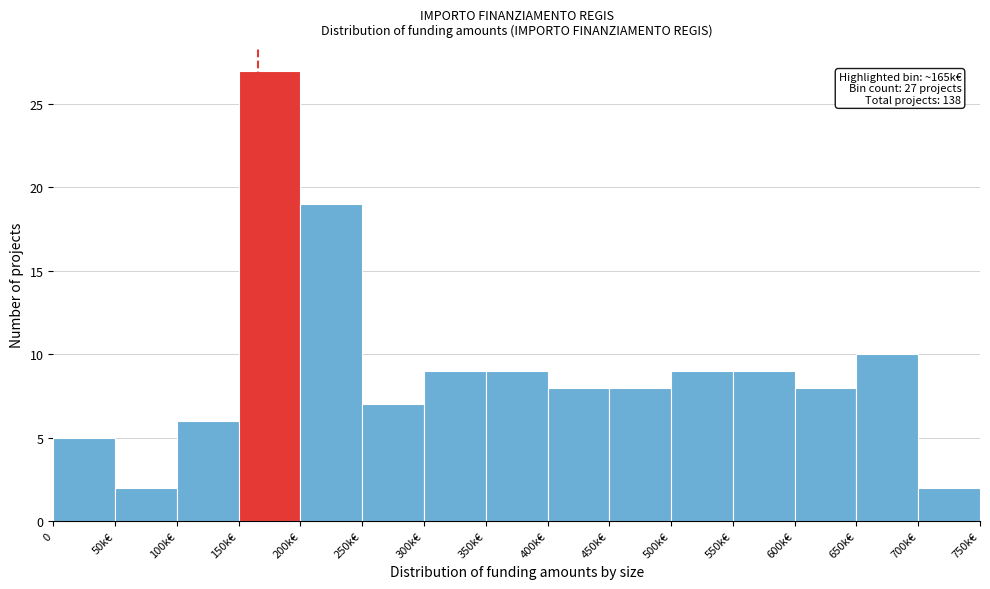

Reading left to right, transcribe all the data shown in this chart.

5	2	6	27	19	7	9	9	8	8	9	9	8	10	2